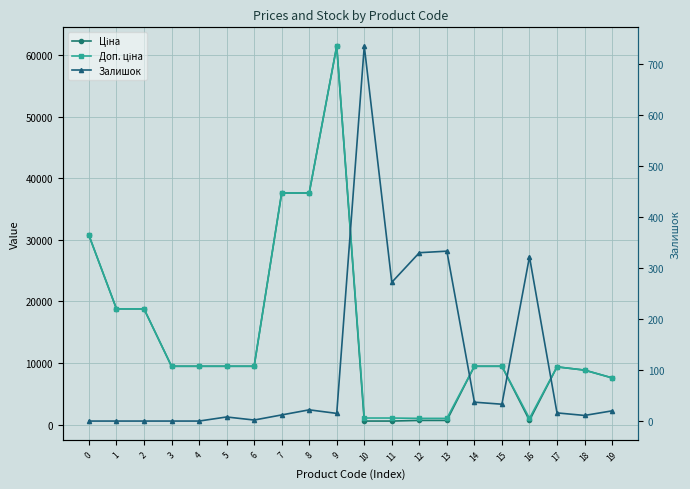

The value of Доп. ціна at 1 is 13131.2. True or false?

False